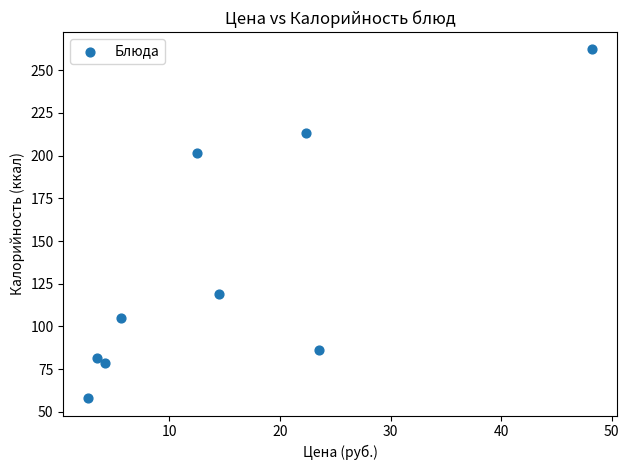

What is the average X value?

15.2